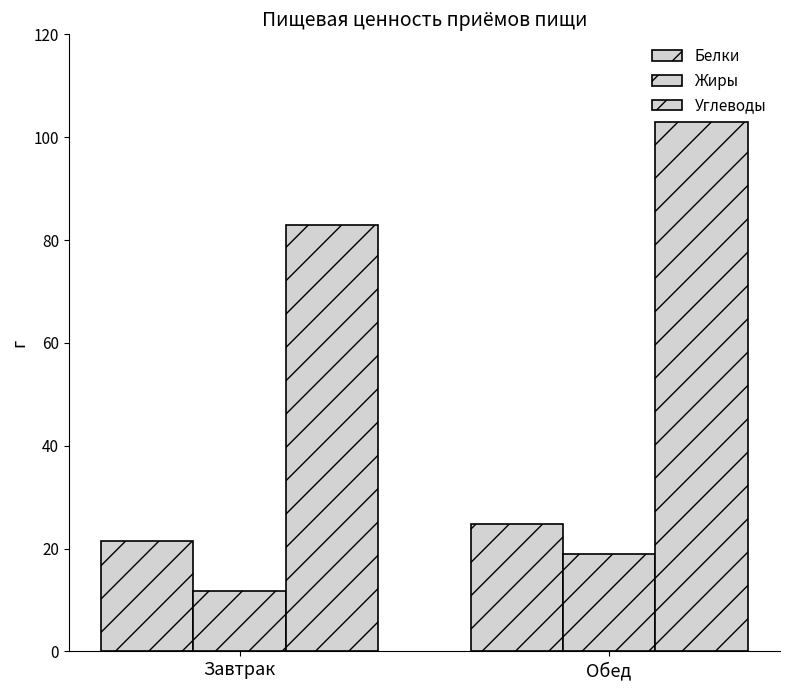

Rank the categories by Углеводы value from lowest to highest.

Завтрак, Обед